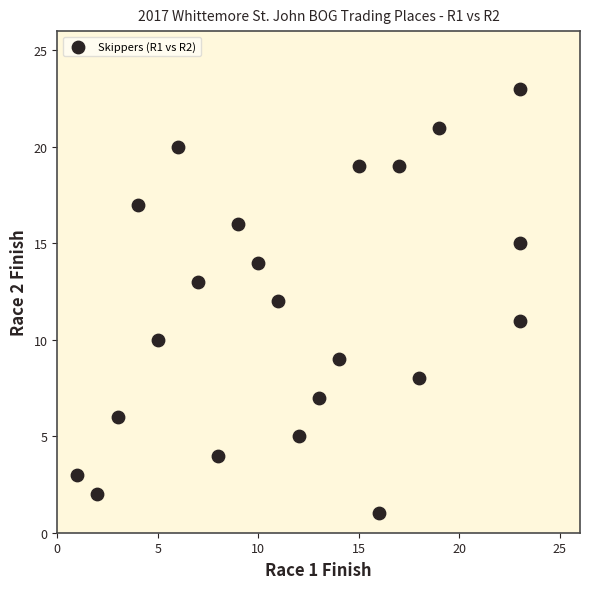

What is the range of Y values (max minus min)?

22